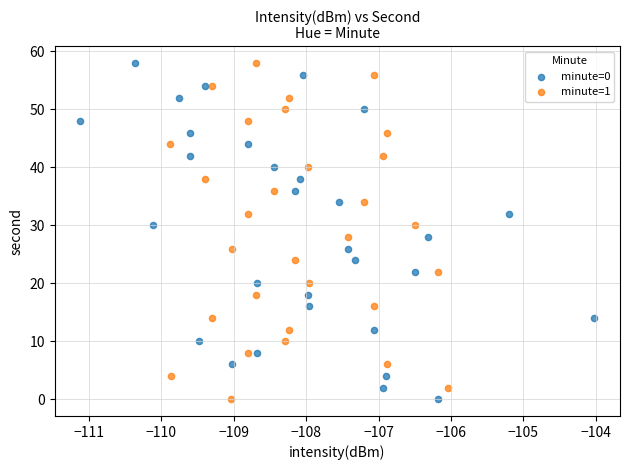

What are all the series names shown in the legend?

minute=0, minute=1